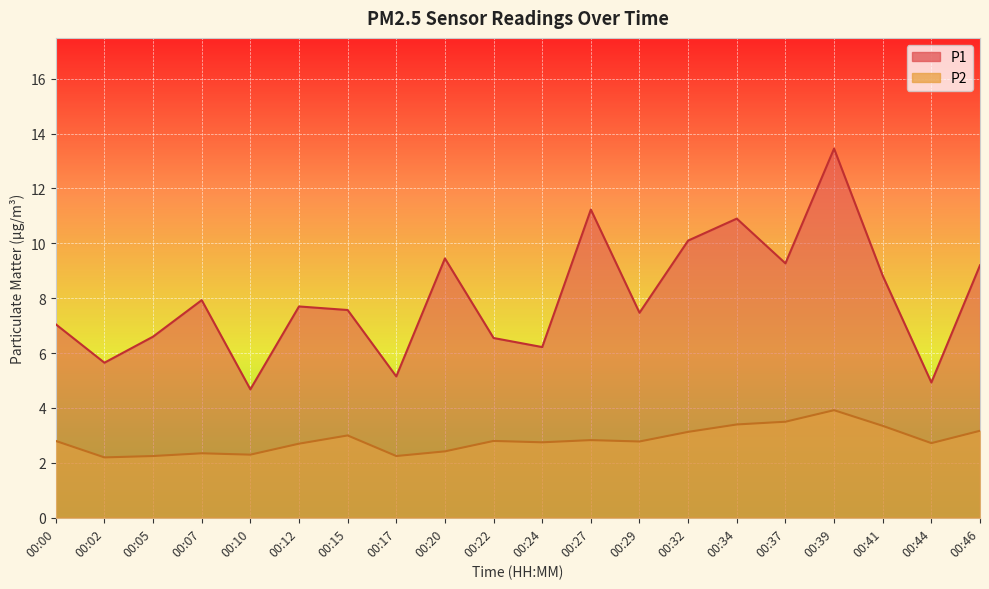

How many series are shown in this chart?

2